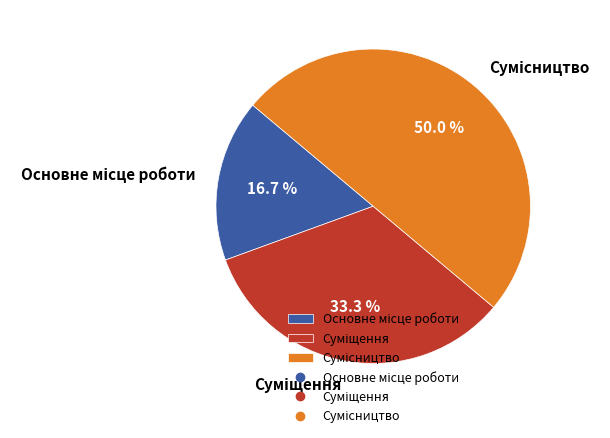

How many slices are in this pie chart?

3